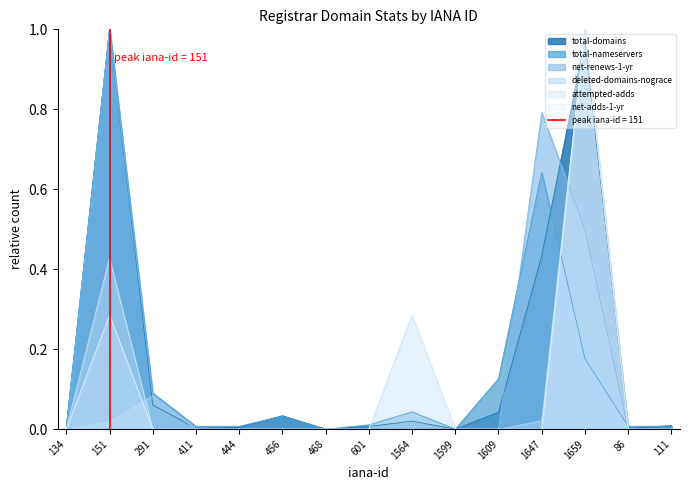

How many intersections are there between total-domains and net-renews-1-yr?

3